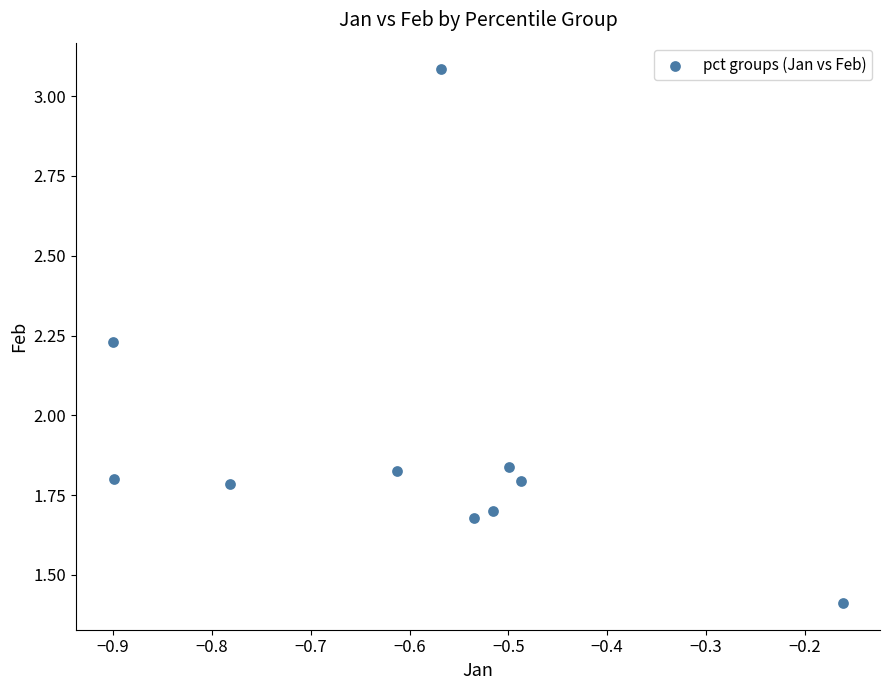

What is the average X value?

-0.6